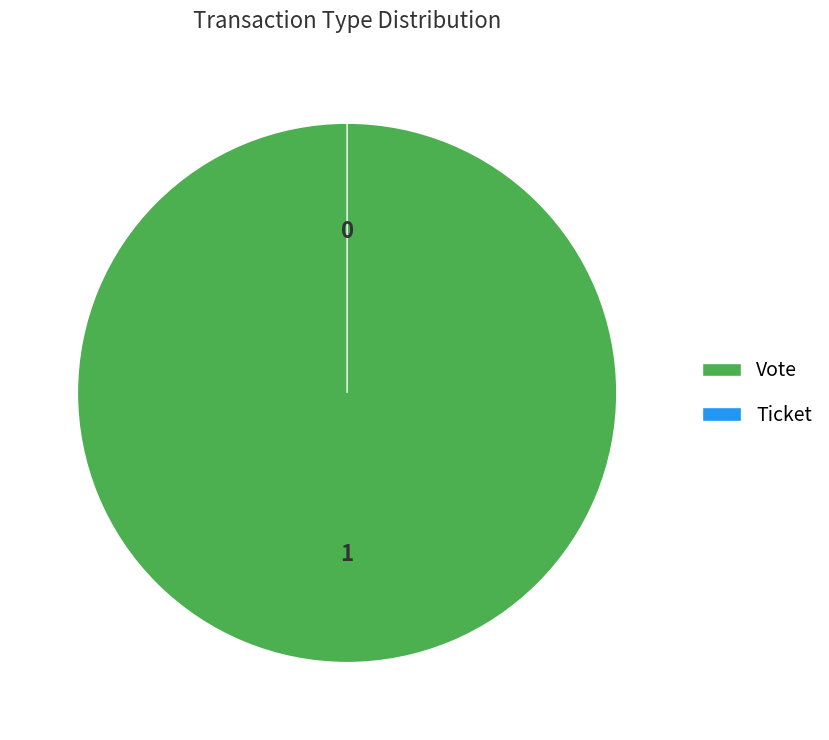

The Vote slice represents 95% of the pie. True or false?

False